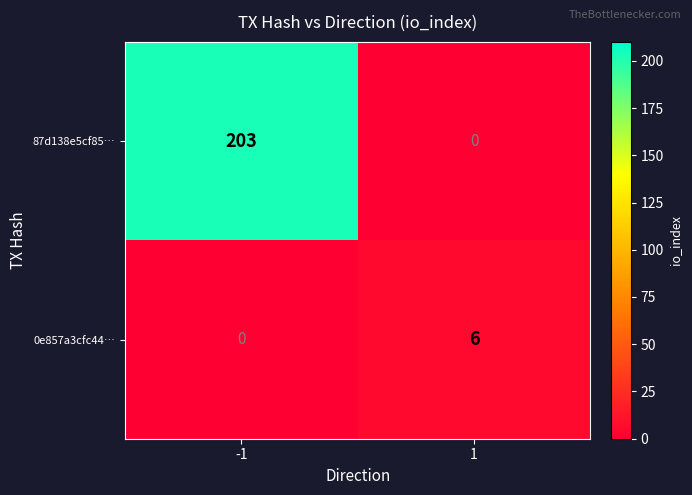

Rank the series by their average value, from lowest to highest.

0e857a3cfc44…, 87d138e5cf85…